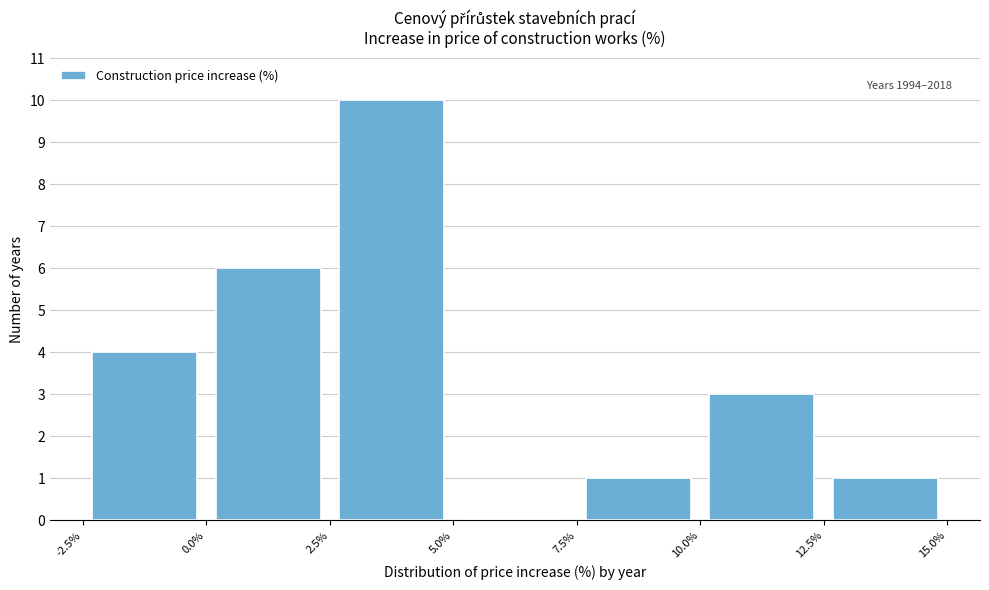

Over which range of the x-axis is the bar tallest?

2.5% to 5.0%